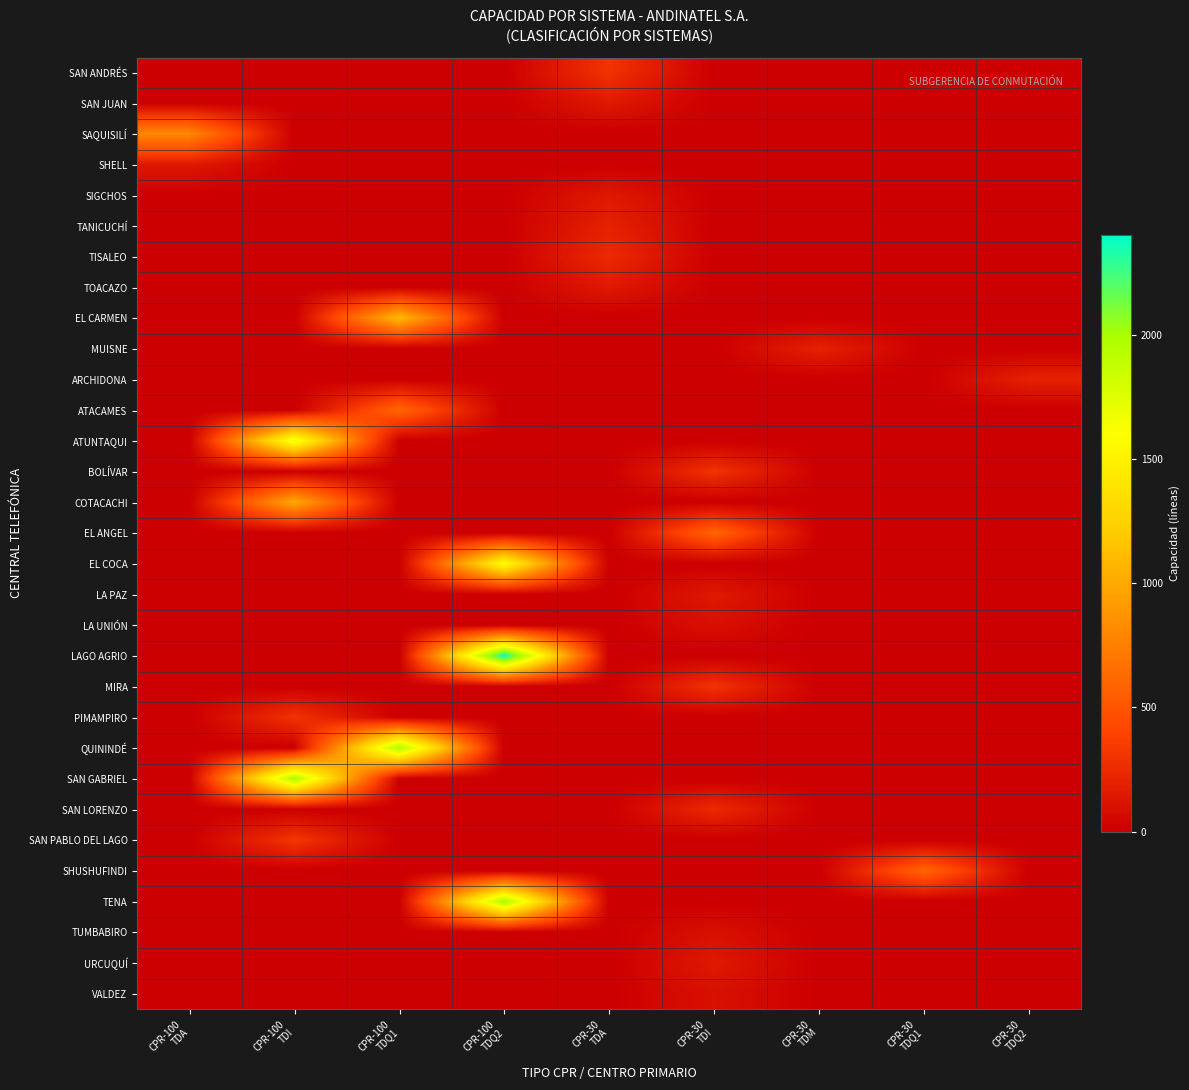

Which has a higher value, CPR-100
TDI or CPR-30
TDA?

CPR-30
TDA